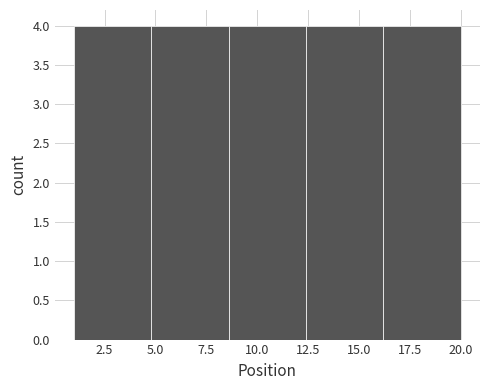

How tall is the bar that spans 16.2 to 20.0 on the x-axis? Neither the bar edges nor the heights are printed on the chart, so give them approximately, as read against the axes.

4